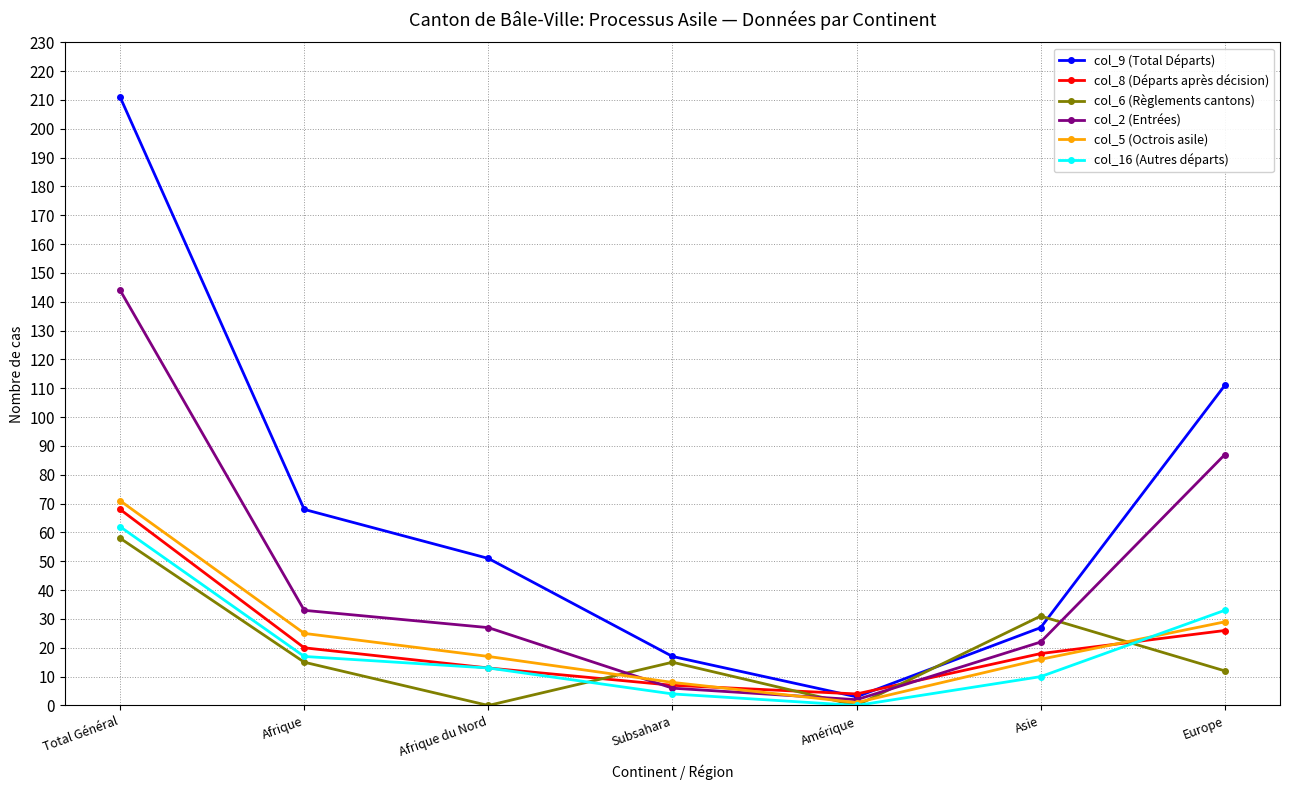

Which series ends up on top after the final intersection of col_8 (Départs après décision) and col_6 (Règlements cantons)?

col_8 (Départs après décision)